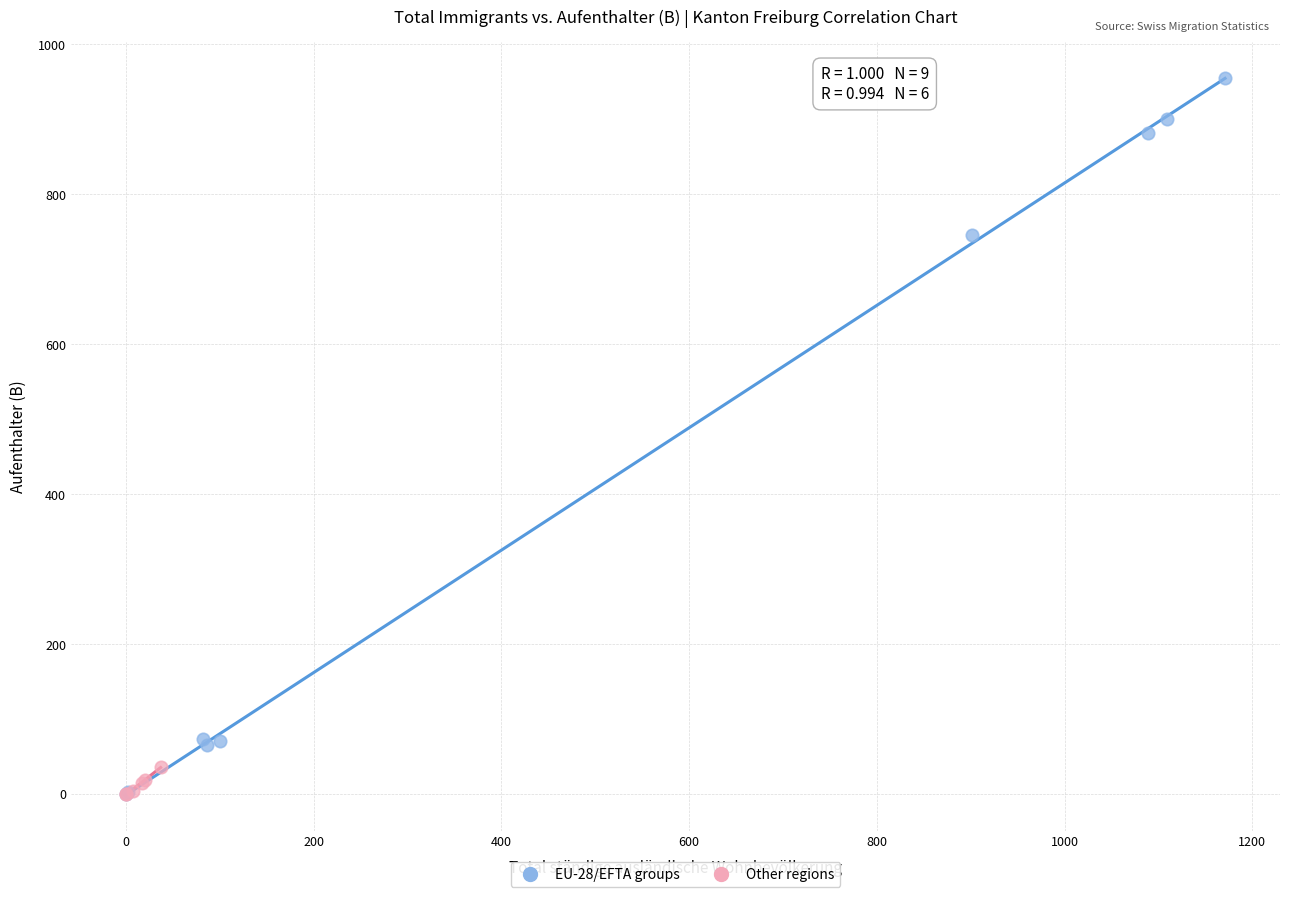

What are all the series names shown in the legend?

EU-28/EFTA groups, Other regions